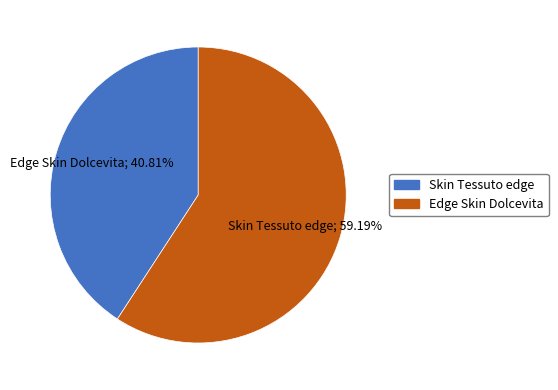

Is there any slice that represents more than half of the pie?

Yes